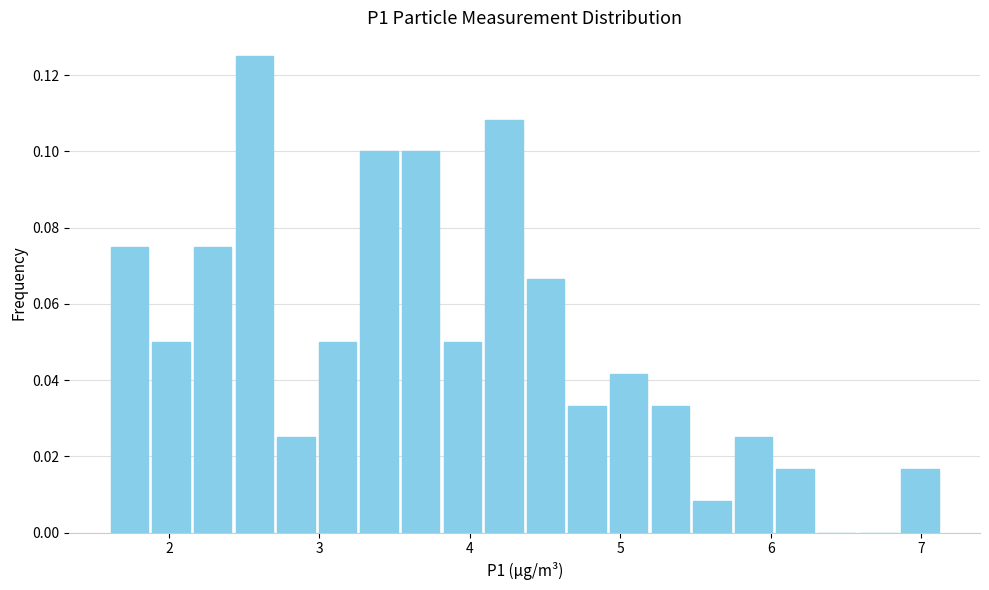

Around what value on the x-axis is the tallest bar? Give the approximate position of its centre, as read against the axis.

2.6